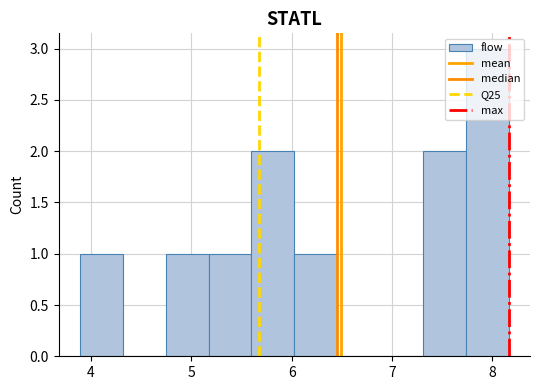

How tall is the bar that spans 5.2 to 5.6 on the x-axis? Neither the bar edges nor the heights are printed on the chart, so give them approximately, as read against the axes.

1